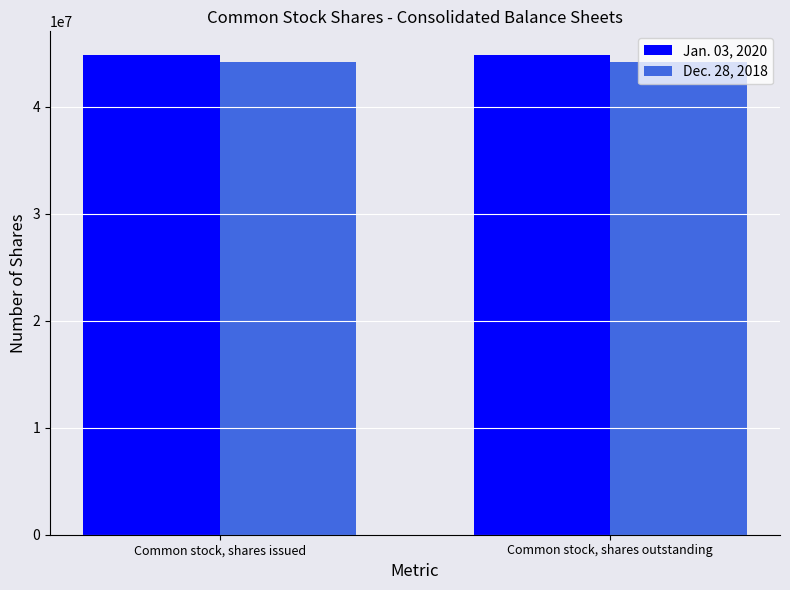

What are all the series names shown in the legend?

Jan. 03, 2020, Dec. 28, 2018